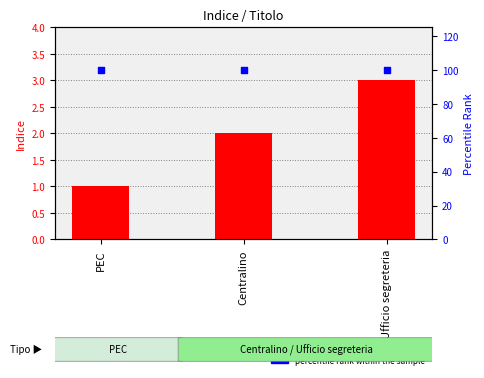

Is the value of percentile rank within the sample at Centralino greater than the value of Indice (transformed count) at Centralino?

Yes